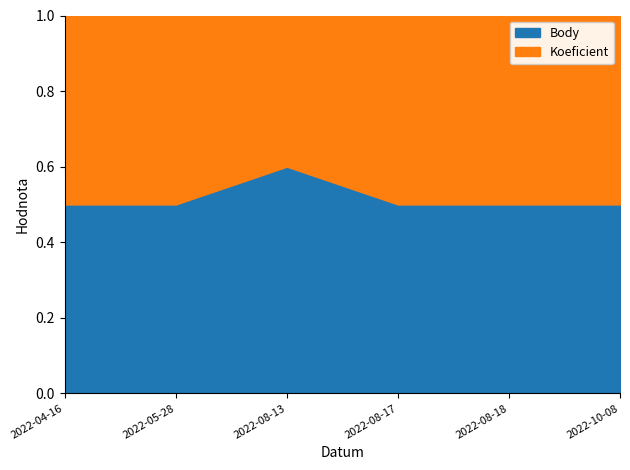

What is the label of the 4th point from the left?

2022-08-17